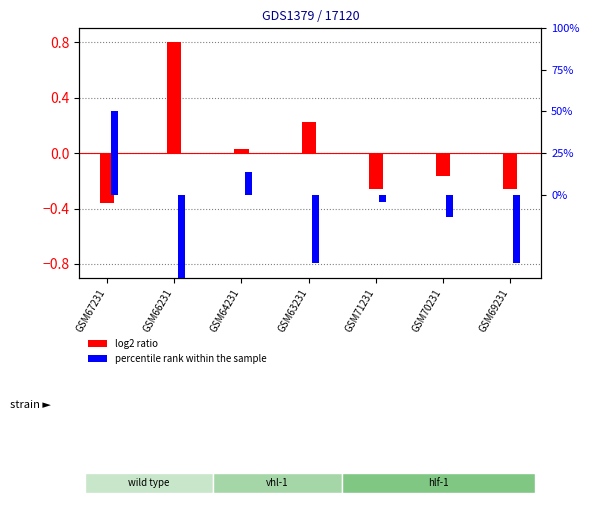

What is the value of the log2 ratio bar at the 7th from the left?

-0.3